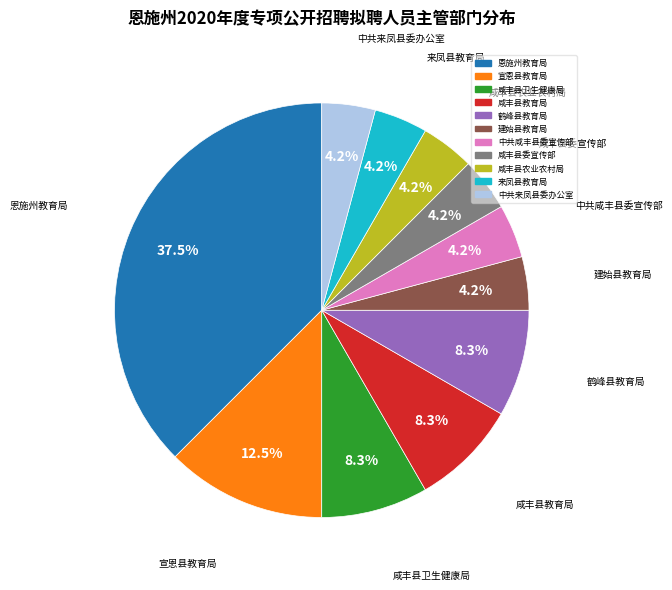

Is it true that 宣恩县教育局 is 5% of the pie?

False